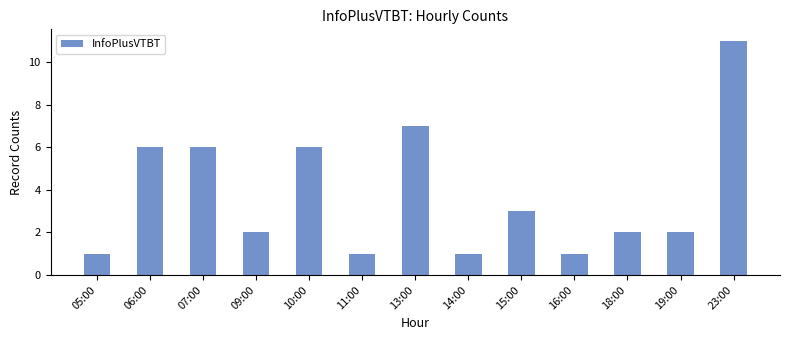

At which label does the data first exceed 2?

06:00